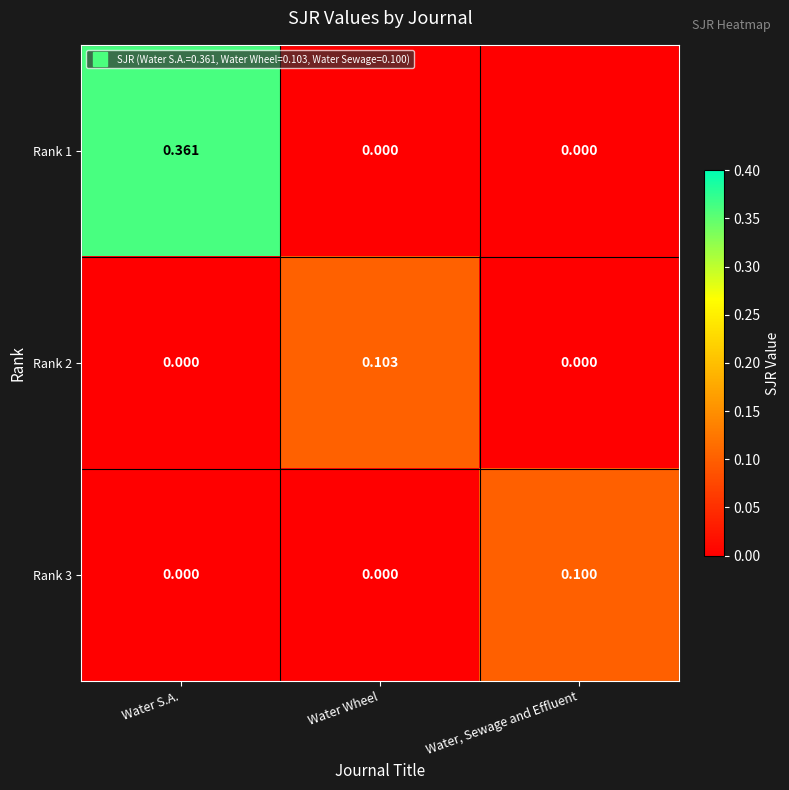

Which label corresponds to the largest value in the chart?

Water S.A.